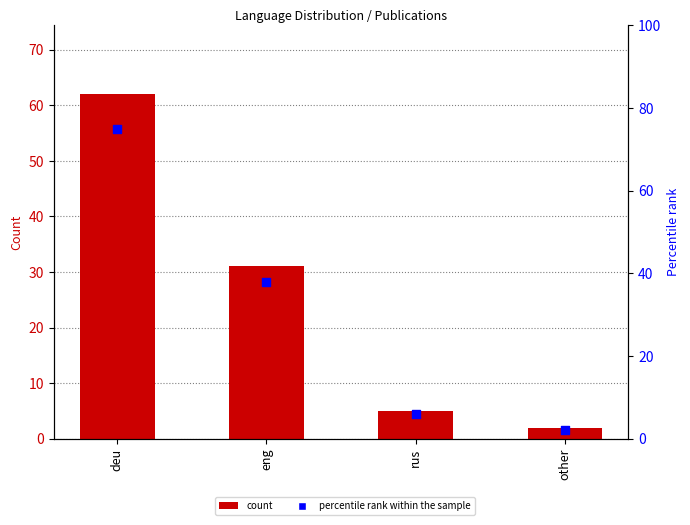

Which series has the largest Y range (max minus min)?

percentile rank within the sample